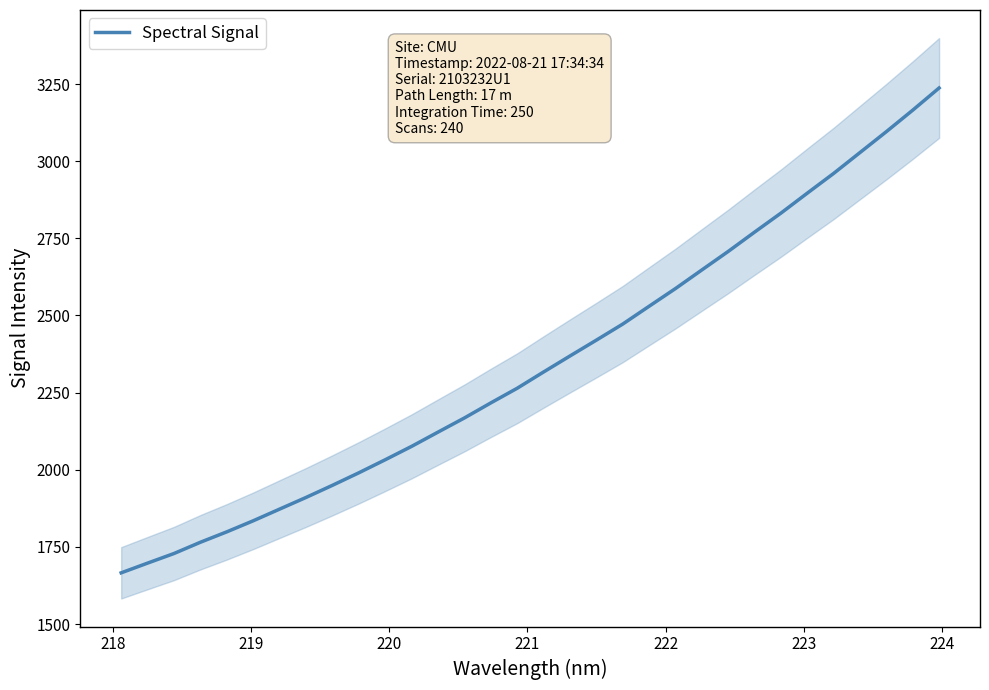

What is the difference between the second highest and minimum values?

1499.5